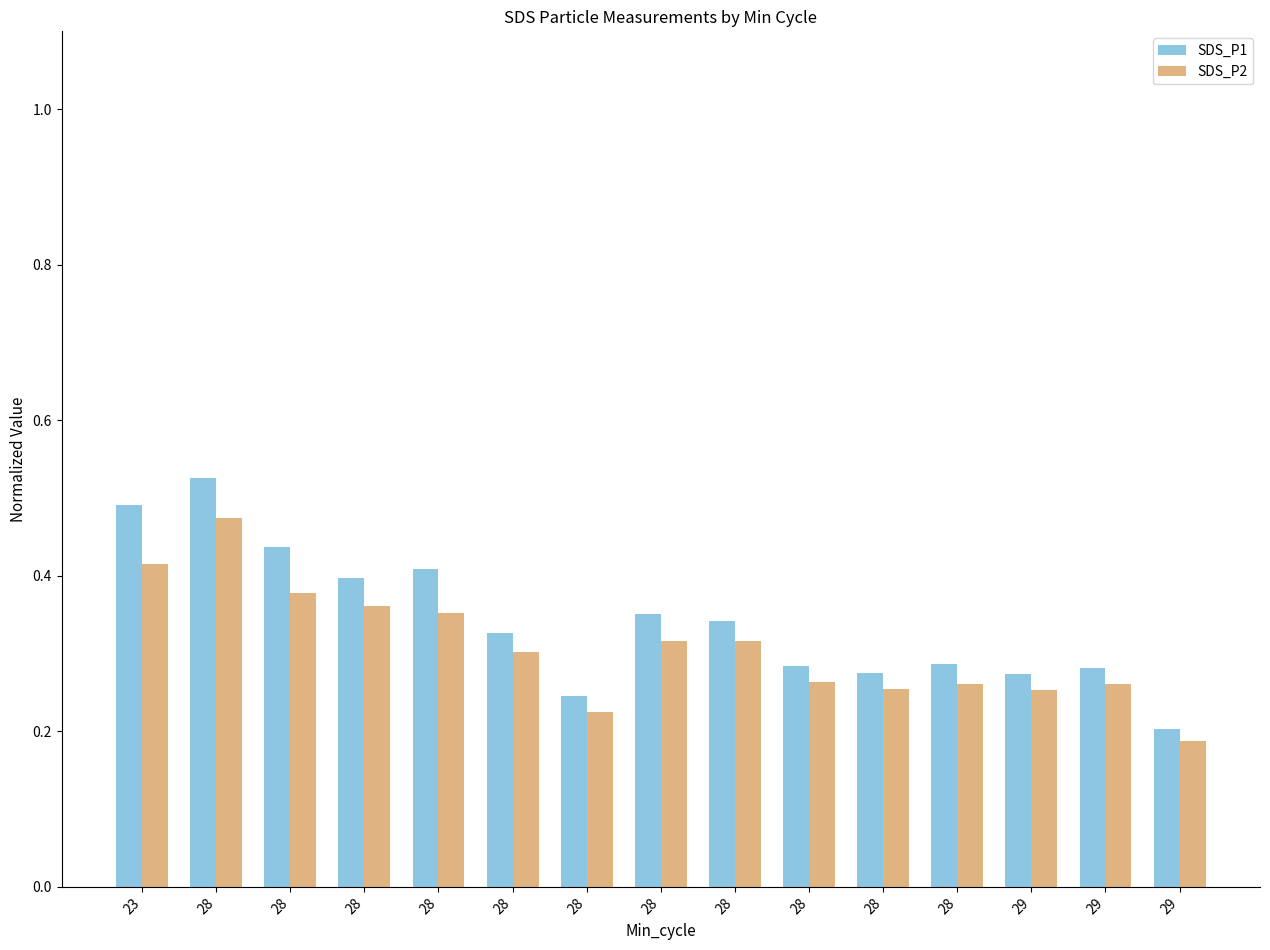

How many bars are there in total?

30